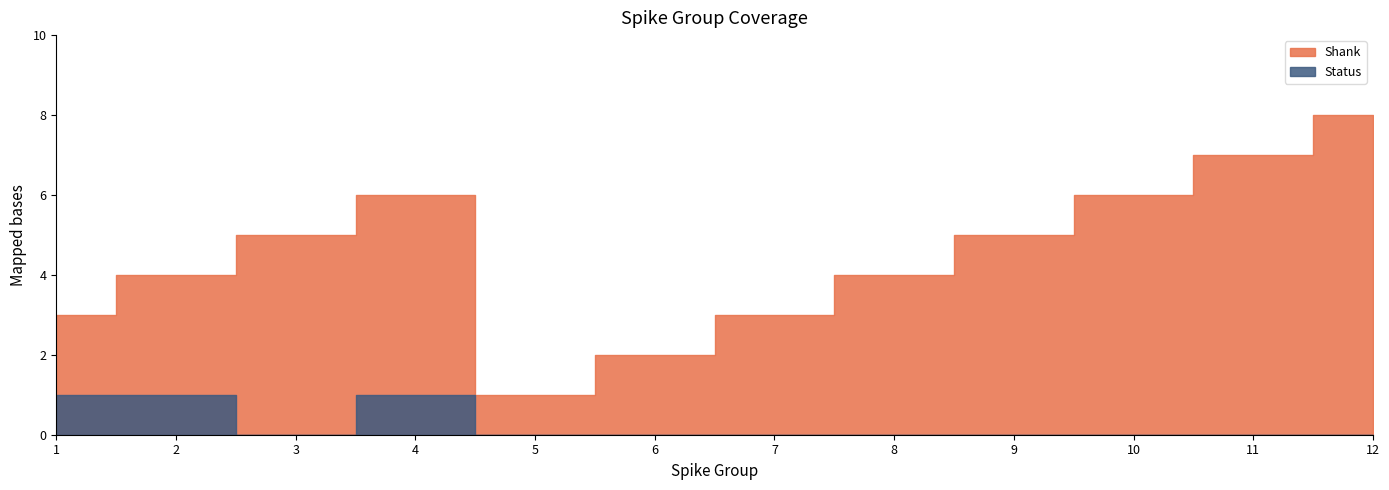

Where is the first local minimum for Shank?

5